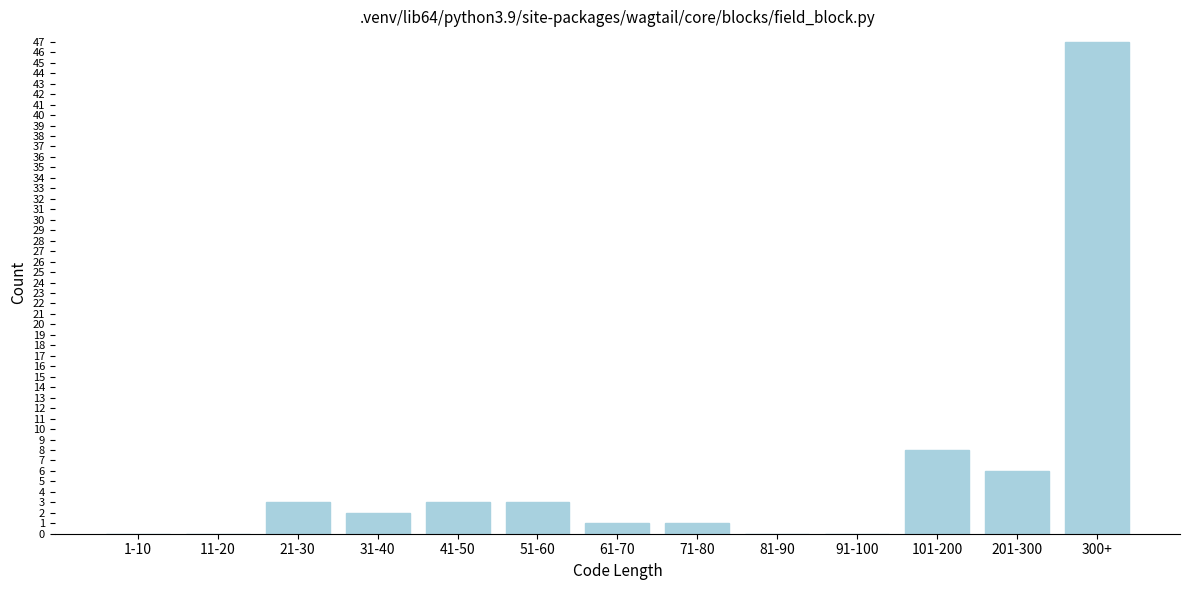

Reading right to left, list all the values displayed in this chart.

300+=47	201-300=6	101-200=8	91-100=0	81-90=0	71-80=1	61-70=1	51-60=3	41-50=3	31-40=2	21-30=3	11-20=0	1-10=0